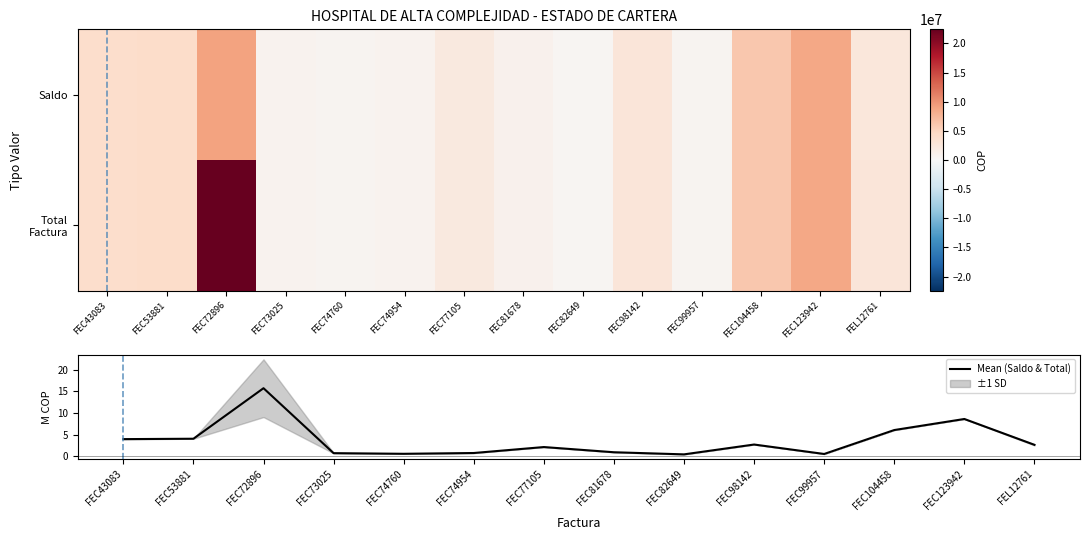

At which label is Mean (Saldo & Total) closest to 8?

FEC123942